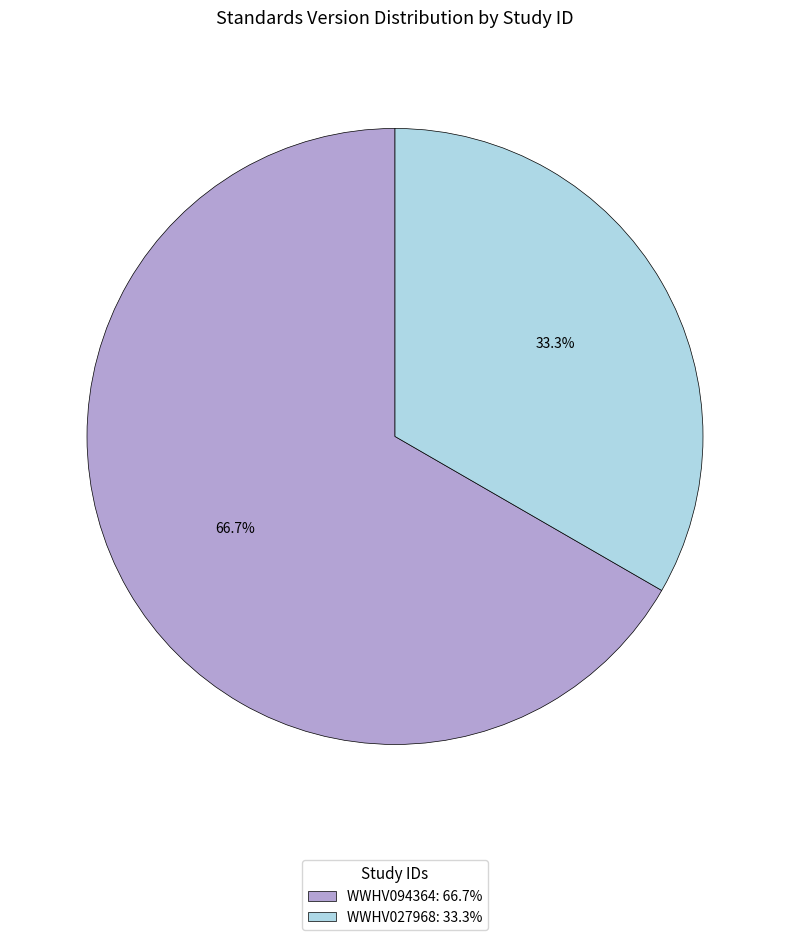

What is the smallest slice in the pie chart?

WWHV027968